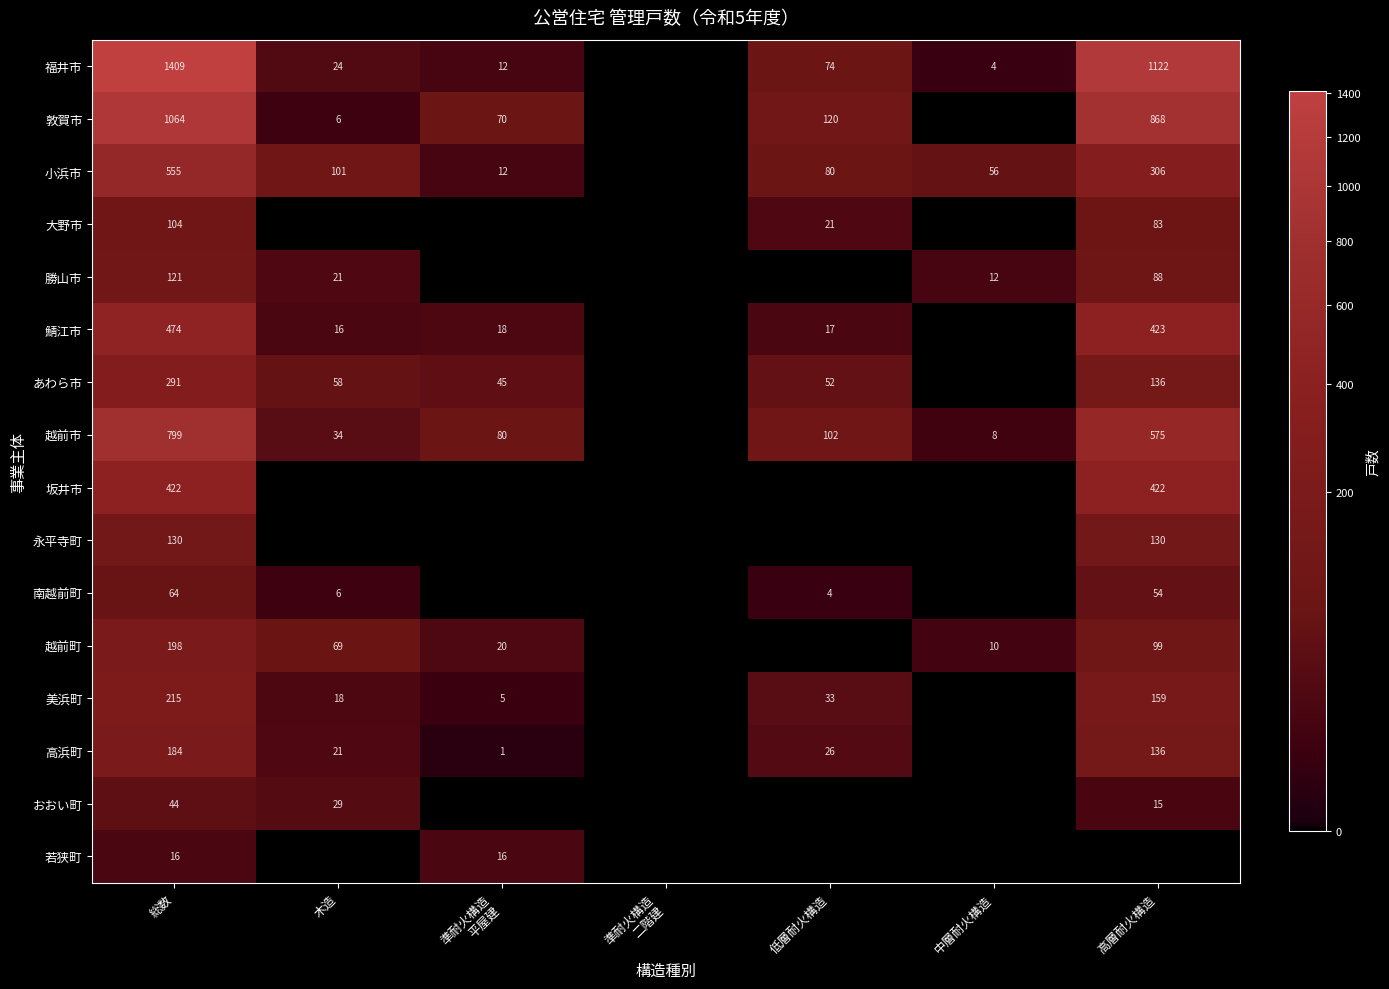

How many categories are shown in the chart?

7